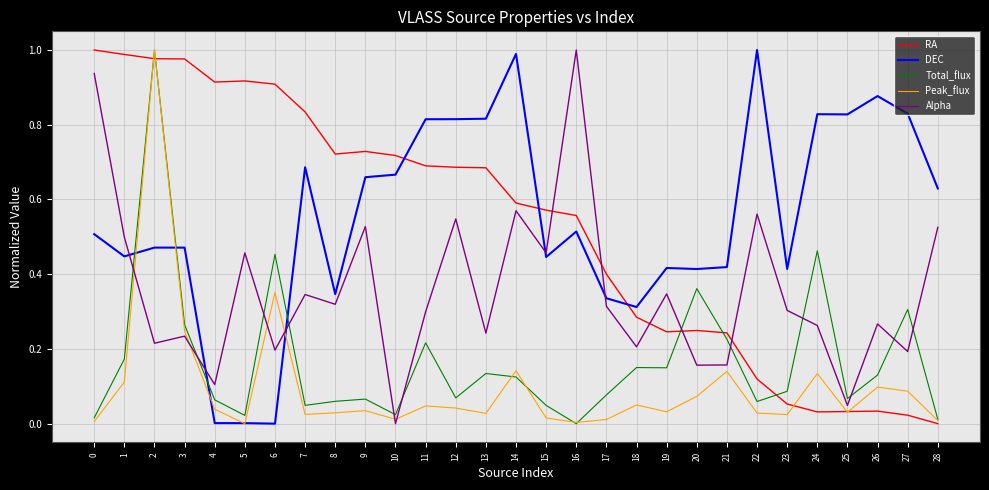

How many times do Total_flux and RA cross each other?

5